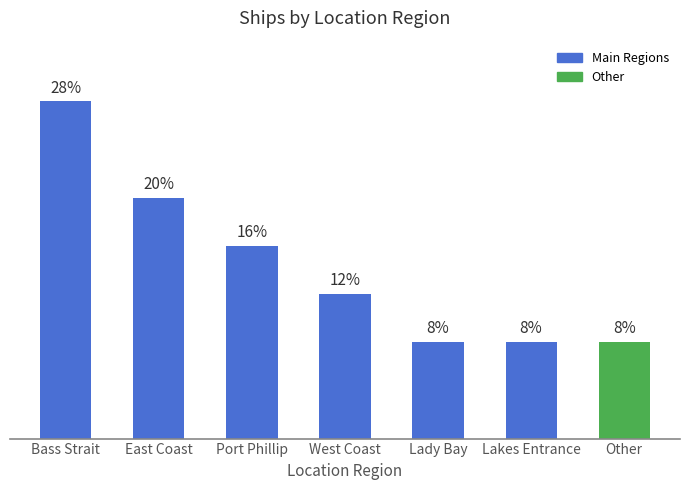

Are the bars horizontal?

No